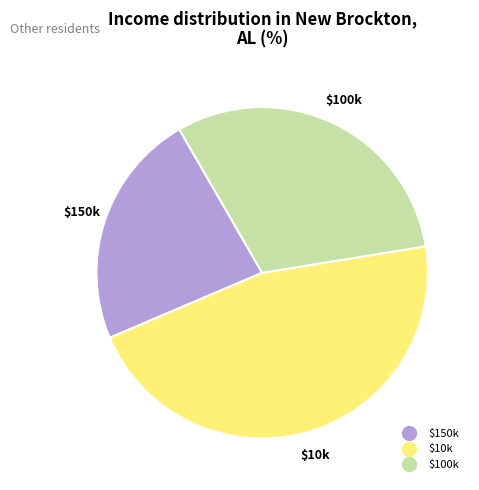

Does any single category account for the majority?

No